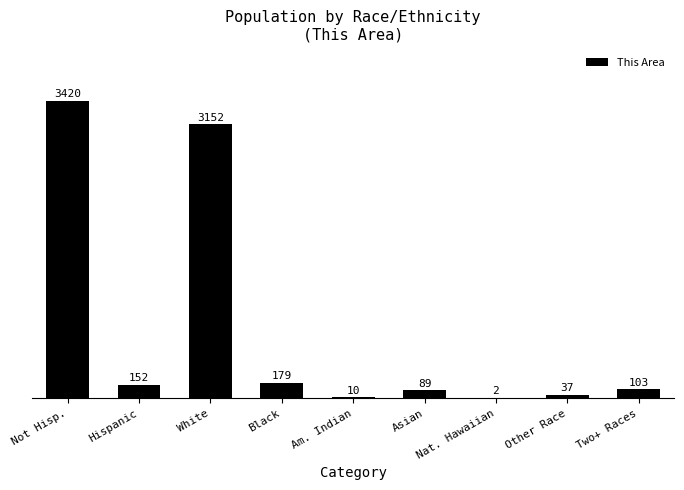

Which category has the highest value across all series?

Not Hisp.